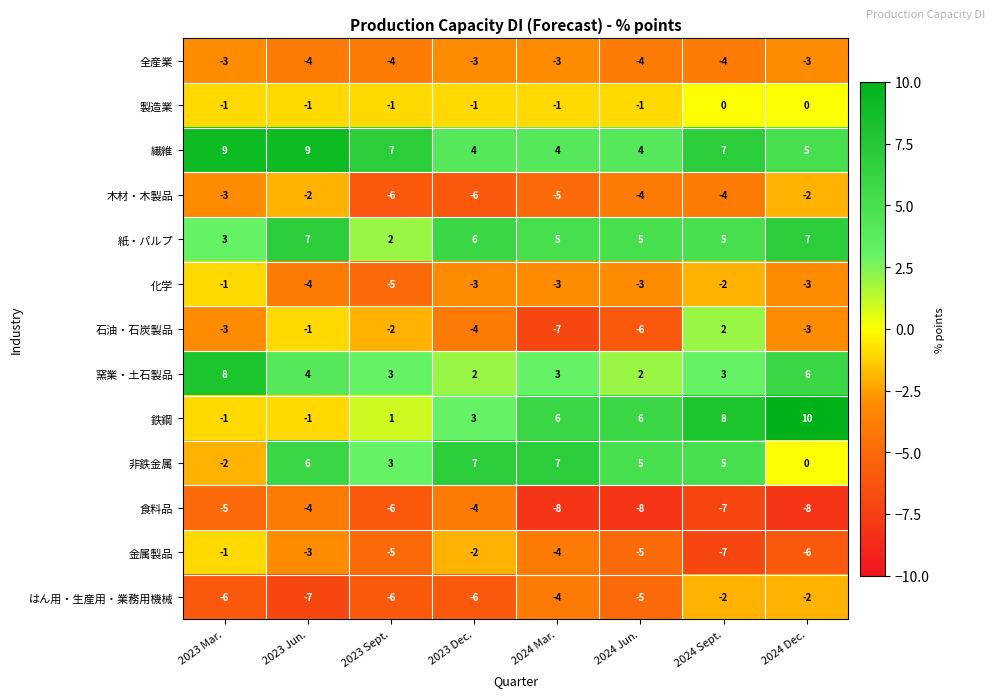

Which series has the largest total across all categories?

繊維